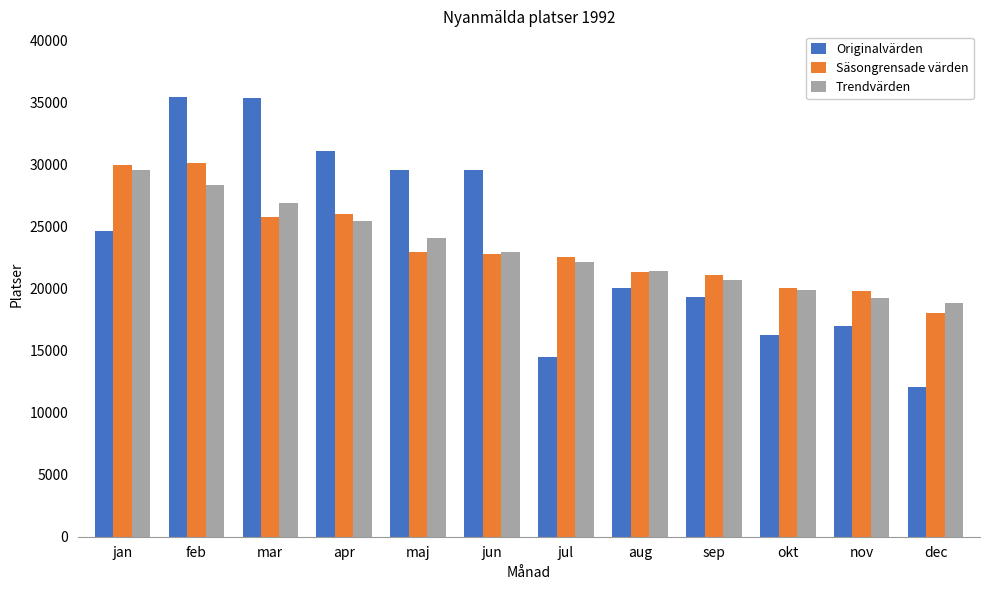

True or false: Originalvärden has a value of 55952.8 at apr.

False